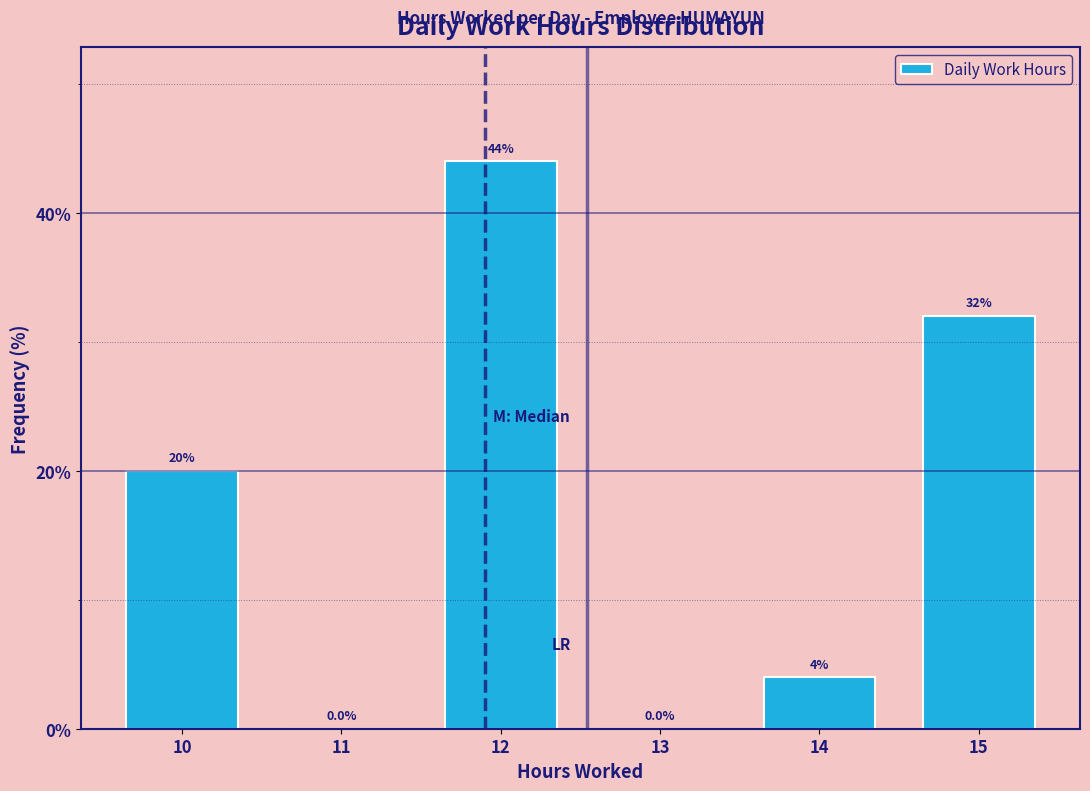

What is the height of the bar covering 13.5 to 14.5 on the x-axis?

4.0